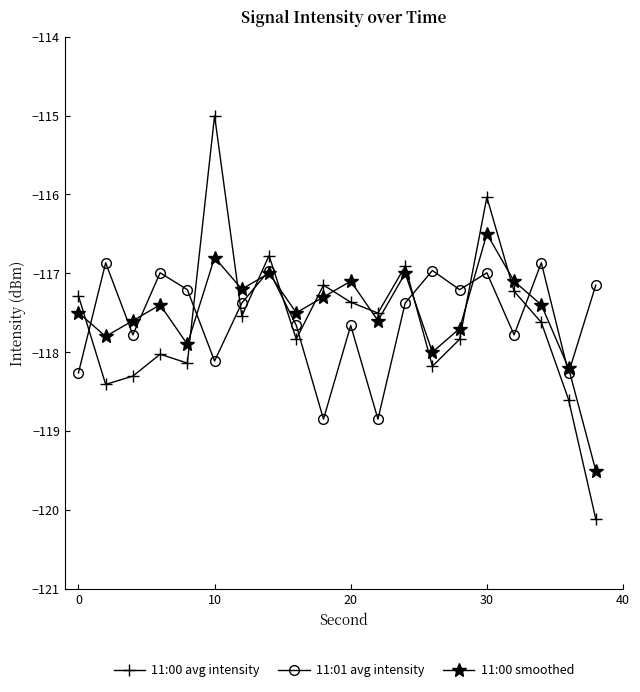

What is the value of the 11:00 smoothed point at the 19th from the left?

-118.2